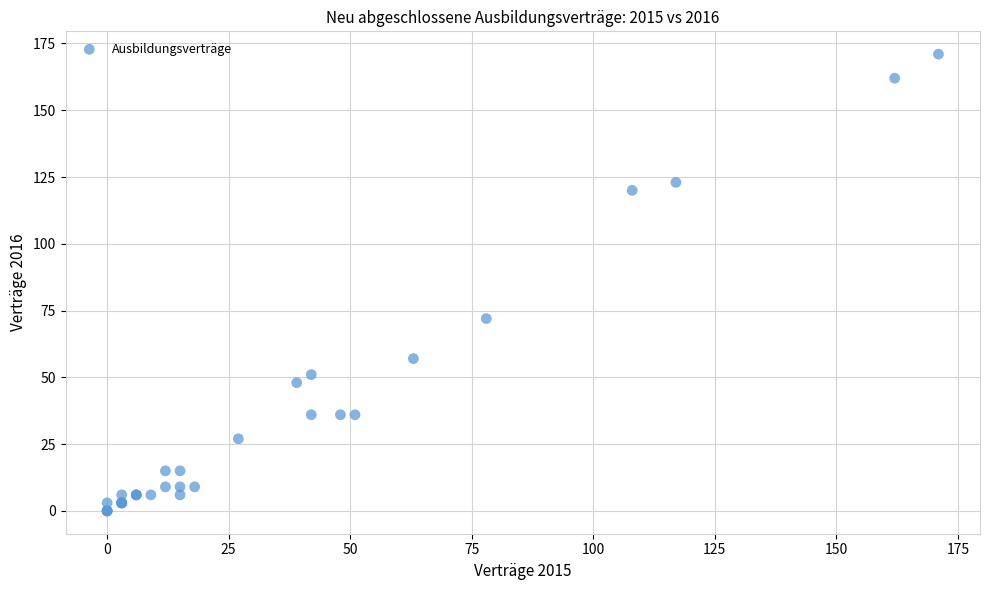

What Y value in the scatter plot is closest to 85?

72